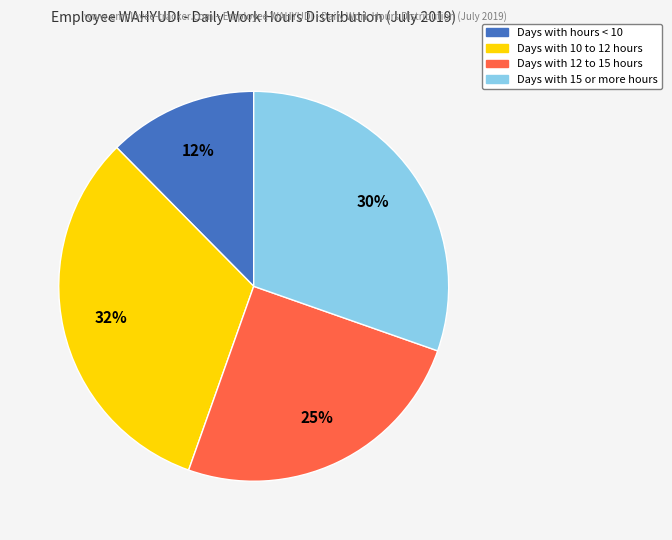

Is there a majority slice in this chart?

No